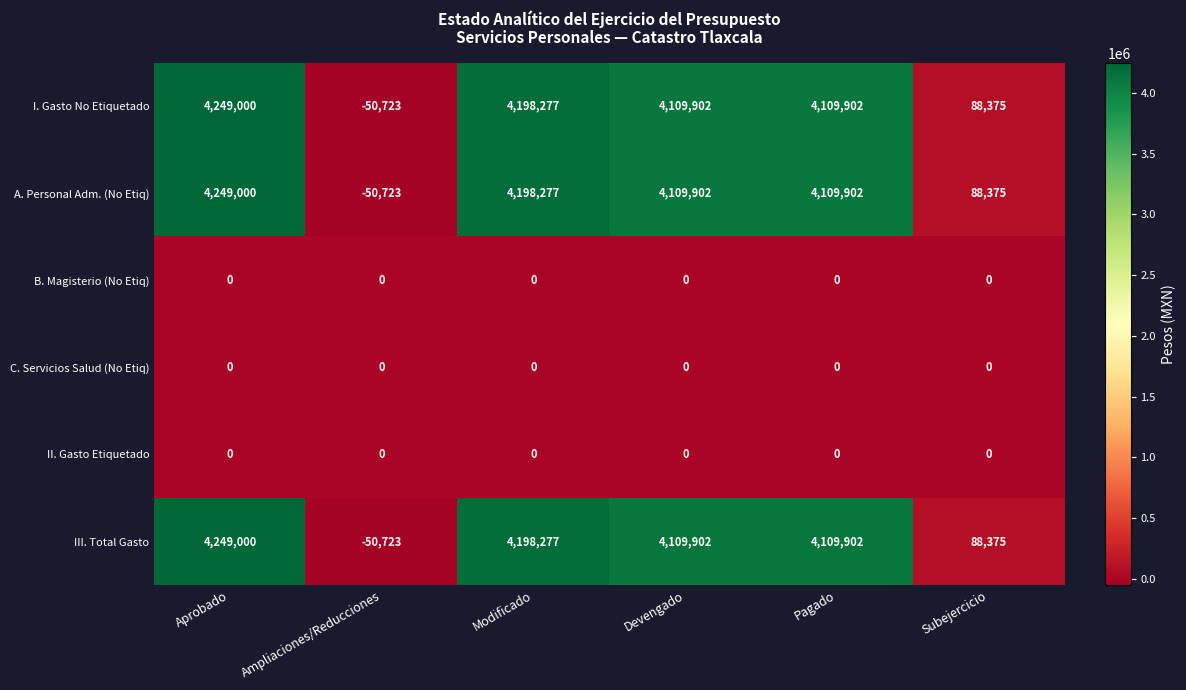

Is the value of III. Total Gasto at Devengado greater than the value of C. Servicios Salud (No Etiq) at Subejercicio?

Yes